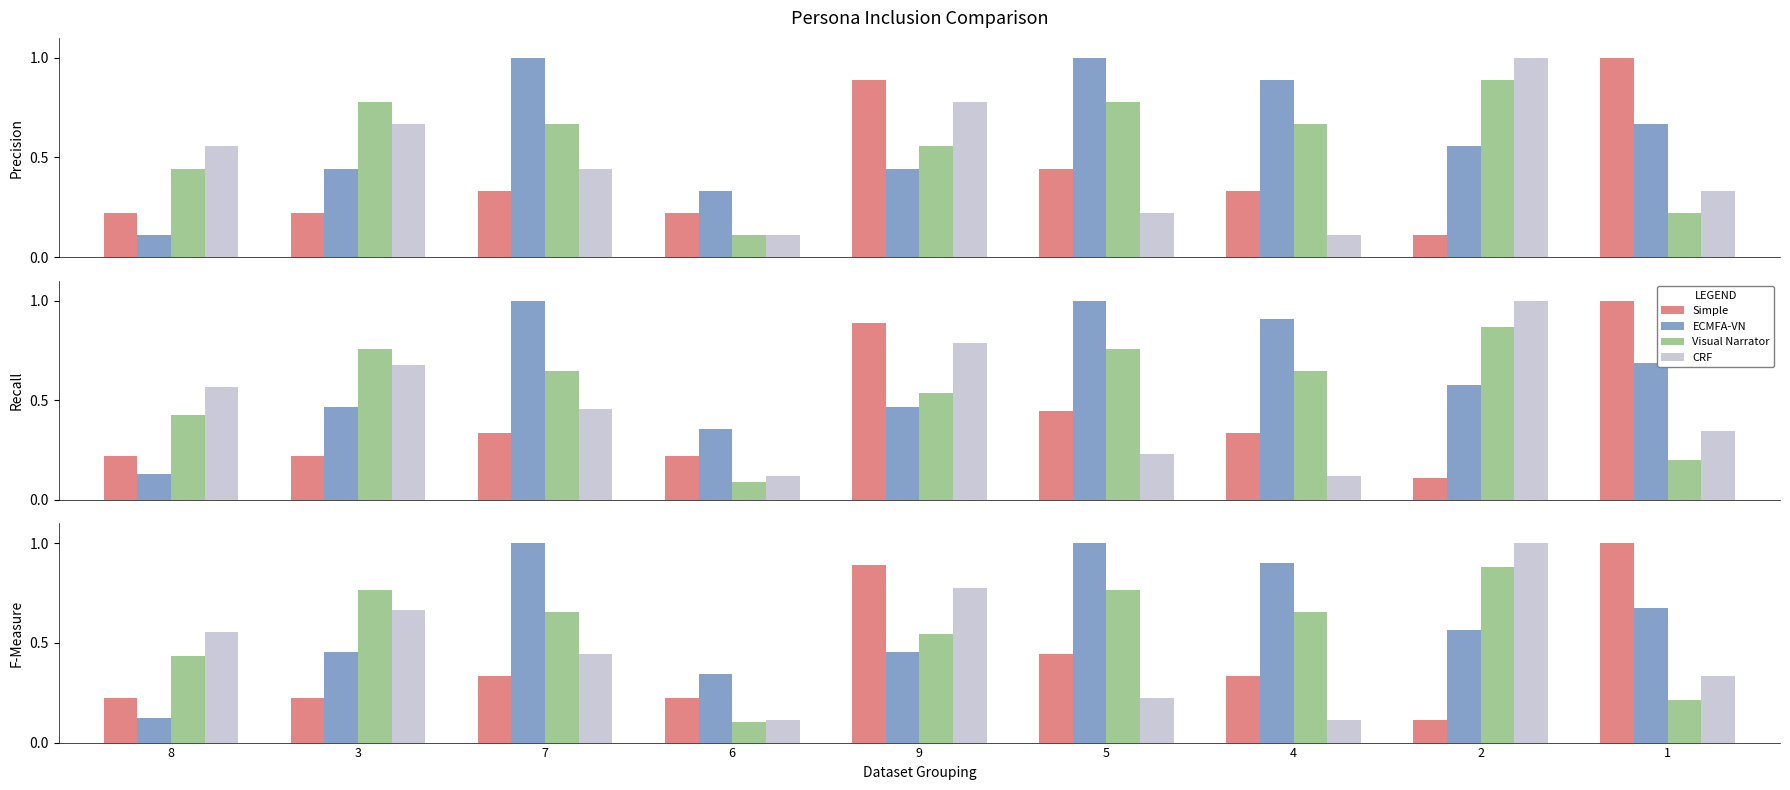

What are all the series names shown in the legend?

Simple, ECMFA-VN, Visual Narrator, CRF